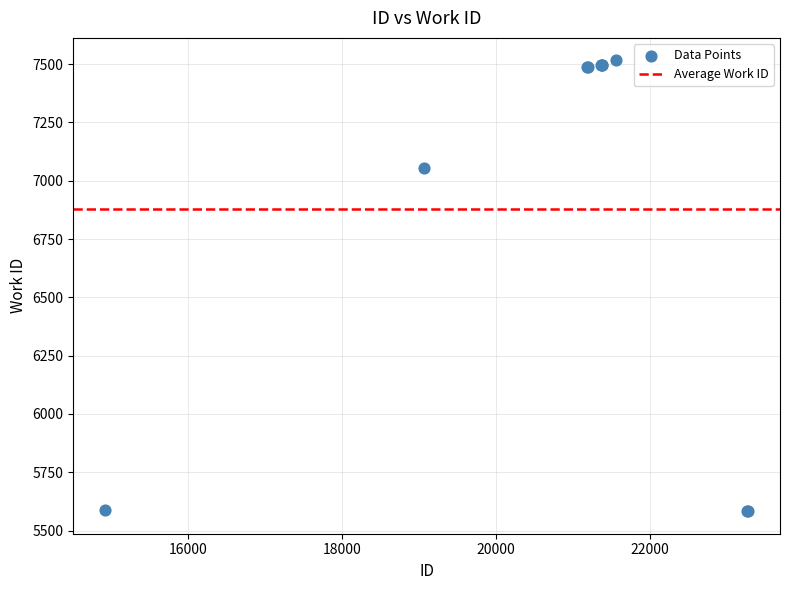

What Y value in the scatter plot is closest to 6549?

7053